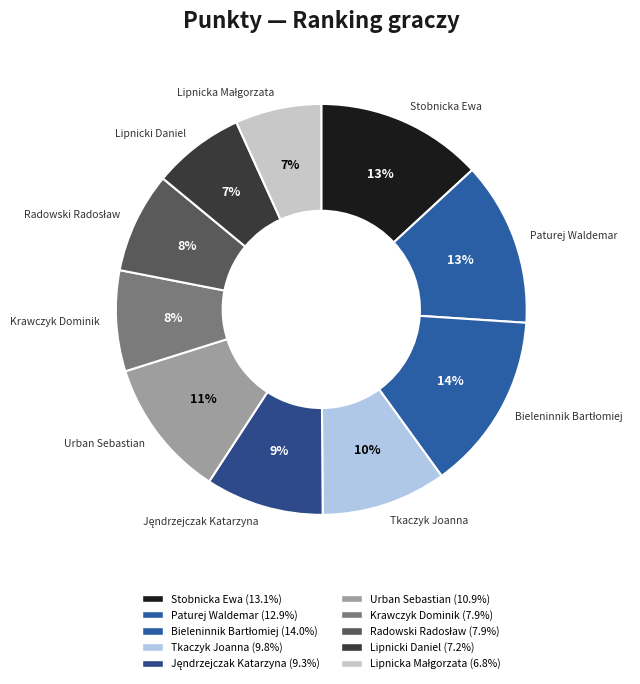

To the nearest percent, what percentage of the pie is Tkaczyk Joanna?

10%